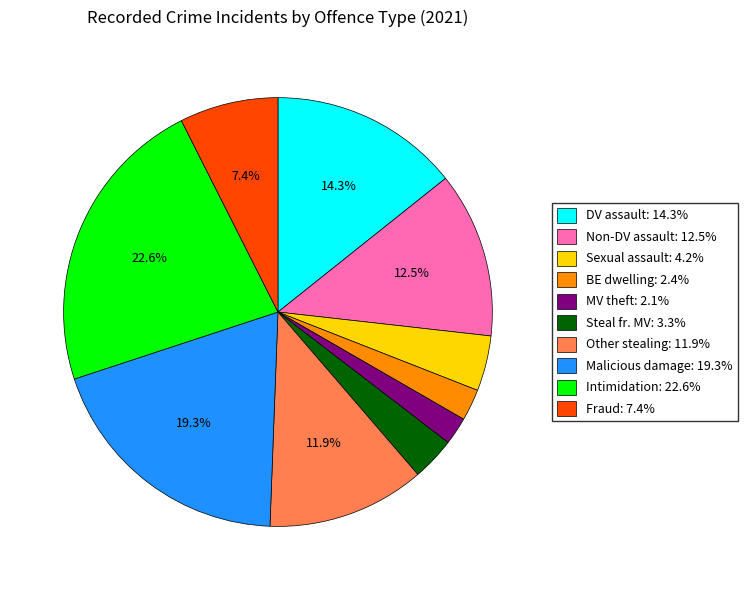

Is there any slice that represents more than half of the pie?

No